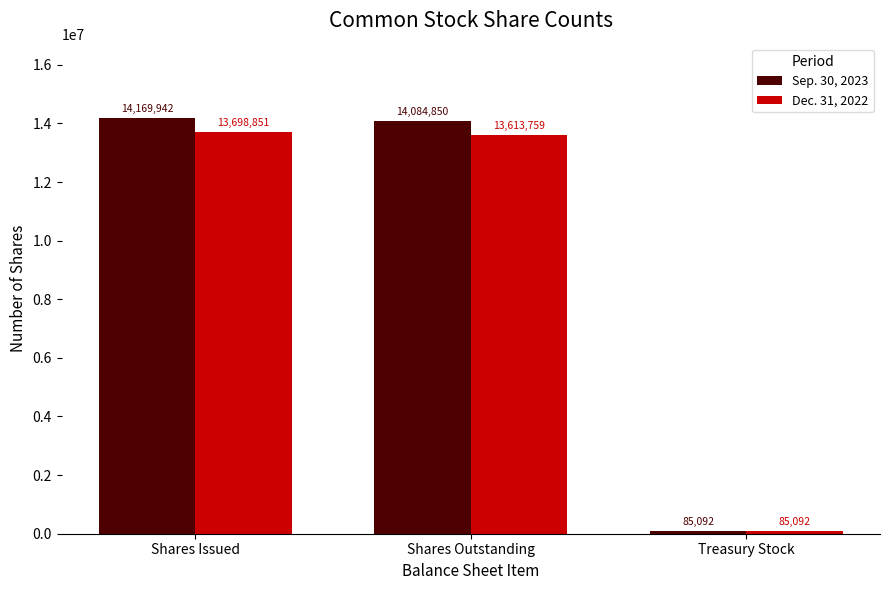

Reading left to right, list all the values displayed in this chart.

Sep. 30, 2023: Shares Issued=14169942	Shares Outstanding=14084850	Treasury Stock=85092
Dec. 31, 2022: Shares Issued=13698851	Shares Outstanding=13613759	Treasury Stock=85092